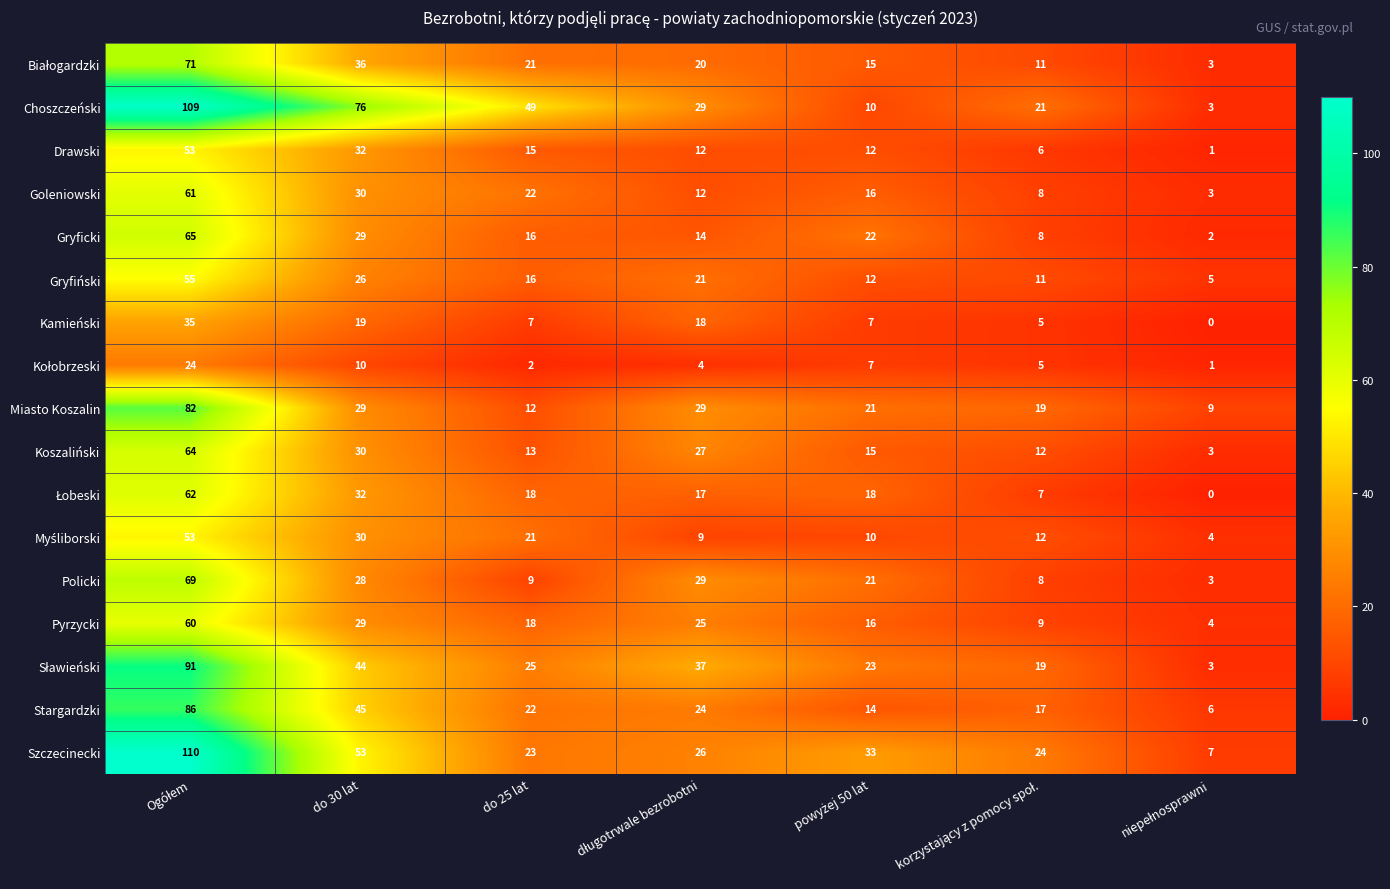

What is the sum of all Goleniowski values?

152